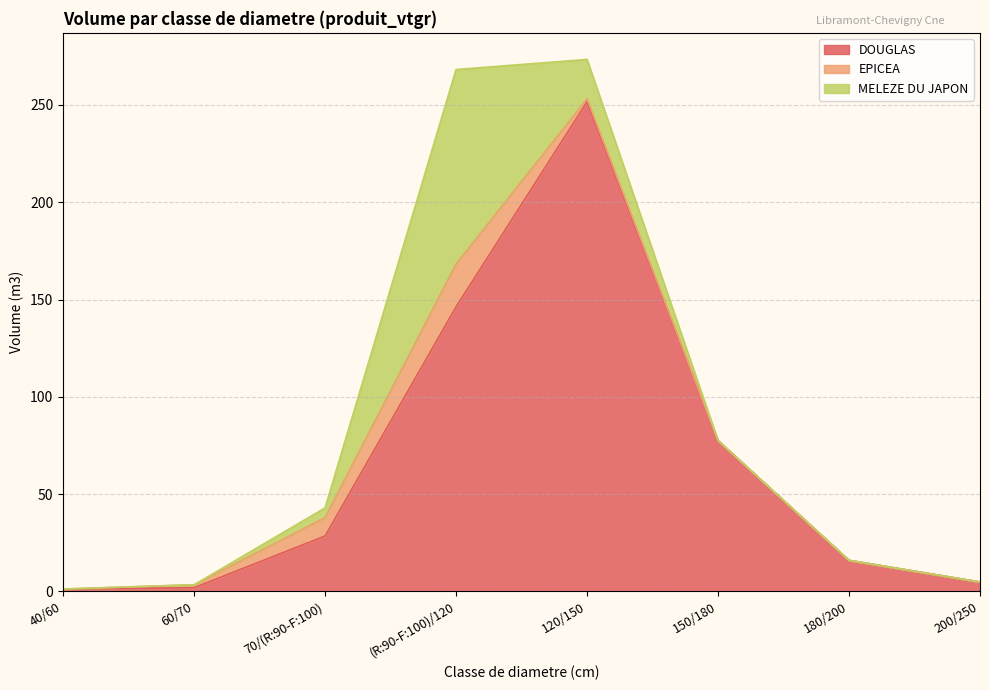

What is the greatest value displayed?

251.6